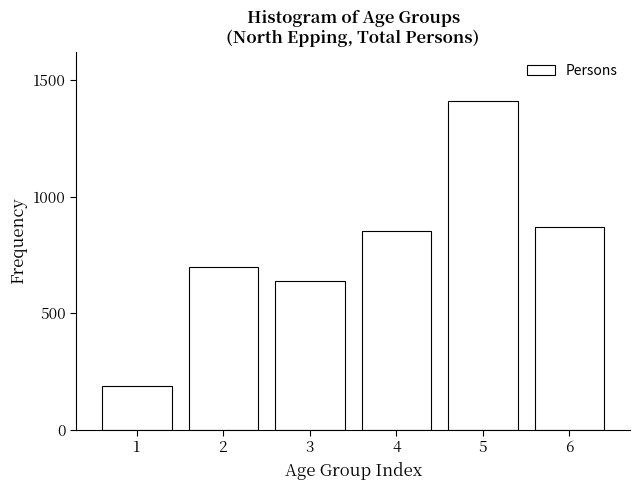

Reading left to right, extract all data points from this chart.

186	696	637	852	1411	869